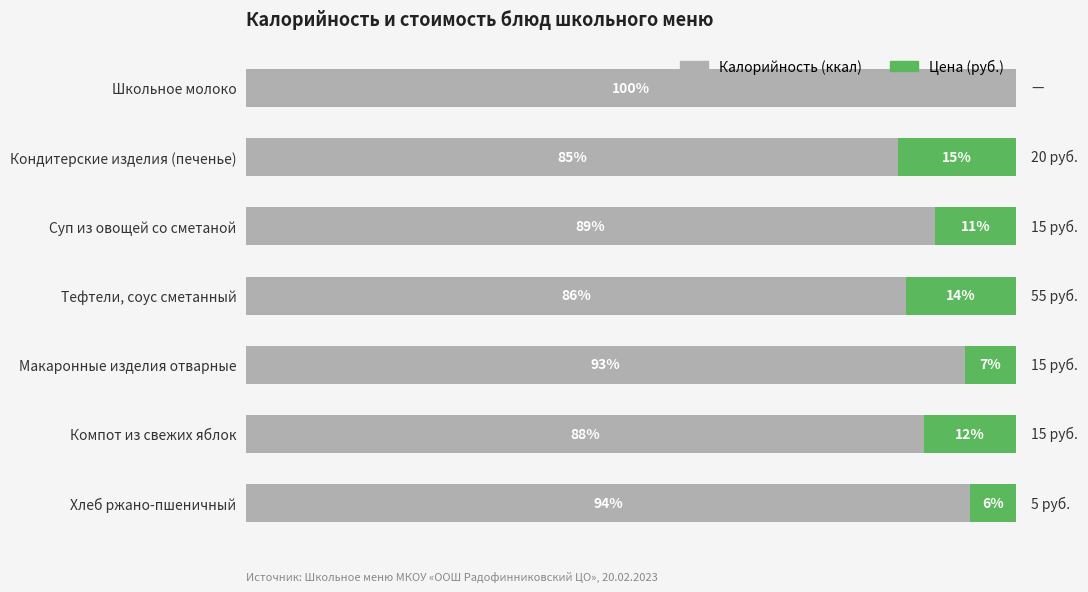

Where is Калорийность (ккал) nearest to the value 92?

Макаронные изделия отварные